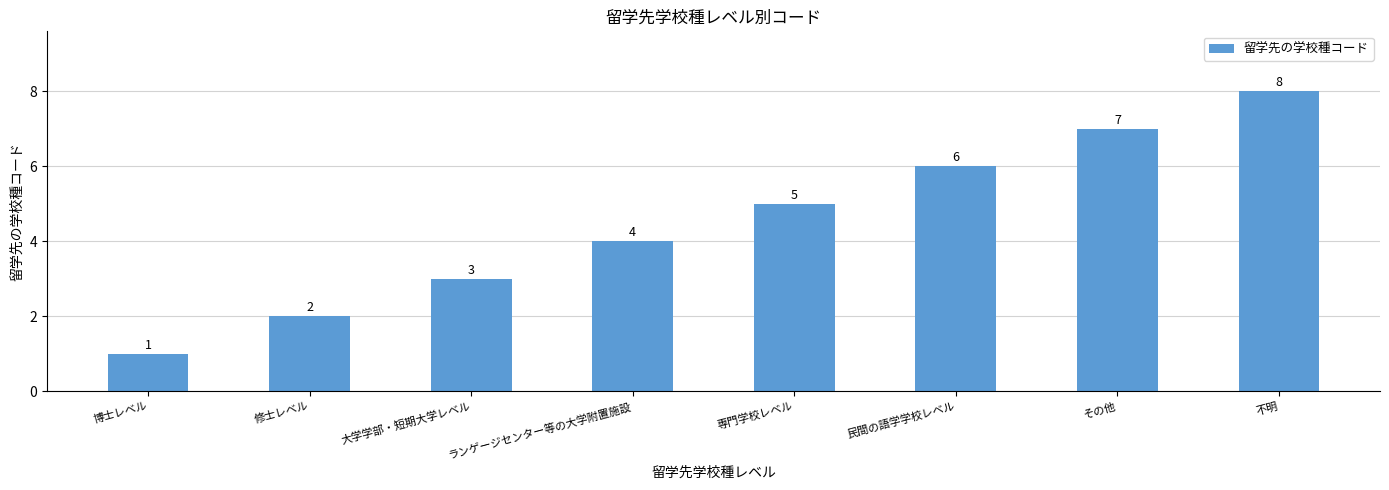

True or false: the data shows 1 at 専門学校レベル.

False